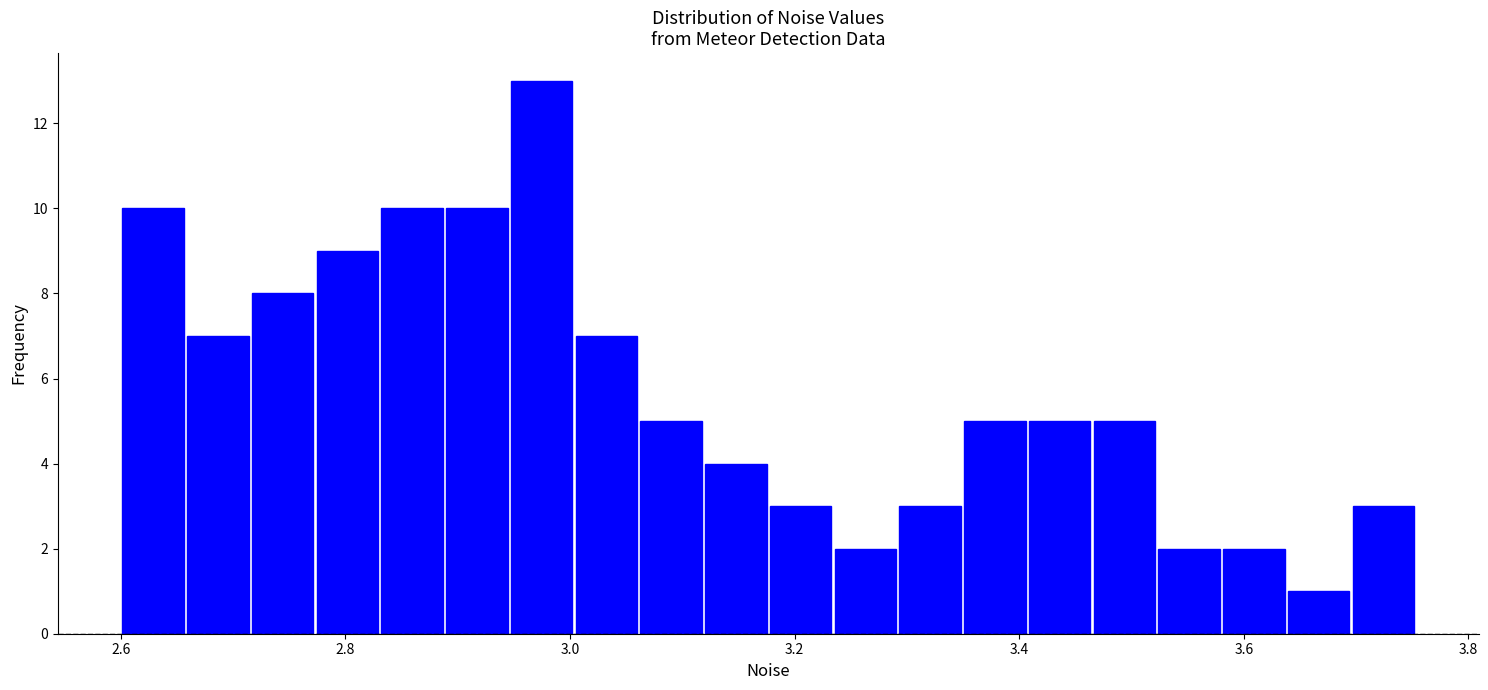

Read against the x-axis, roughly where is the centre of the tallest bar?

2.98